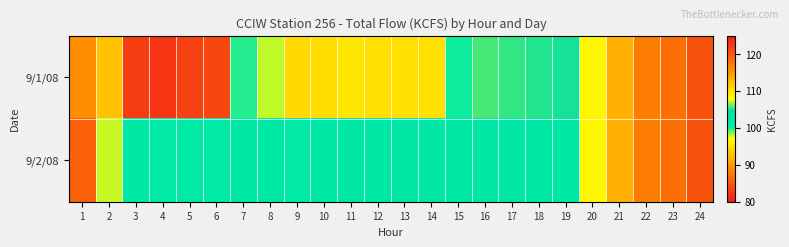

List the series in order of their peak value, highest first.

9/1/08, 9/2/08